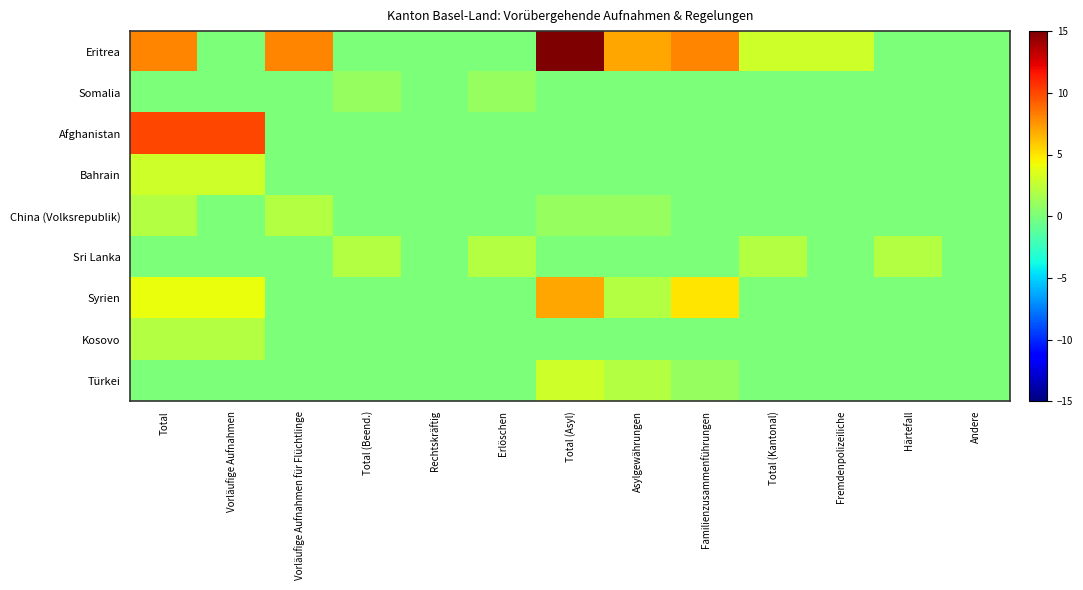

Reading left to right, what are all the values shown in this chart?

Eritrea: Total=8	Vorläufige Aufnahmen=0	Vorläufige Aufnahmen für Flüchtlinge=8	Total (Beend.)=0	Rechtskräftig=0	Erlöschen=0	Total (Asyl)=15	Asylgewährungen=7	Familienzusammenführungen=8	Total (Kantonal)=3	Fremdenpolizeiliche=3	Härtefall=0	Andere=0
Somalia: Total=0	Vorläufige Aufnahmen=0	Vorläufige Aufnahmen für Flüchtlinge=0	Total (Beend.)=1	Rechtskräftig=0	Erlöschen=1	Total (Asyl)=0	Asylgewährungen=0	Familienzusammenführungen=0	Total (Kantonal)=0	Fremdenpolizeiliche=0	Härtefall=0	Andere=0
Afghanistan: Total=10	Vorläufige Aufnahmen=10	Vorläufige Aufnahmen für Flüchtlinge=0	Total (Beend.)=0	Rechtskräftig=0	Erlöschen=0	Total (Asyl)=0	Asylgewährungen=0	Familienzusammenführungen=0	Total (Kantonal)=0	Fremdenpolizeiliche=0	Härtefall=0	Andere=0
Bahrain: Total=3	Vorläufige Aufnahmen=3	Vorläufige Aufnahmen für Flüchtlinge=0	Total (Beend.)=0	Rechtskräftig=0	Erlöschen=0	Total (Asyl)=0	Asylgewährungen=0	Familienzusammenführungen=0	Total (Kantonal)=0	Fremdenpolizeiliche=0	Härtefall=0	Andere=0
China (Volksrepublik): Total=2	Vorläufige Aufnahmen=0	Vorläufige Aufnahmen für Flüchtlinge=2	Total (Beend.)=0	Rechtskräftig=0	Erlöschen=0	Total (Asyl)=1	Asylgewährungen=1	Familienzusammenführungen=0	Total (Kantonal)=0	Fremdenpolizeiliche=0	Härtefall=0	Andere=0
Sri Lanka: Total=0	Vorläufige Aufnahmen=0	Vorläufige Aufnahmen für Flüchtlinge=0	Total (Beend.)=2	Rechtskräftig=0	Erlöschen=2	Total (Asyl)=0	Asylgewährungen=0	Familienzusammenführungen=0	Total (Kantonal)=2	Fremdenpolizeiliche=0	Härtefall=2	Andere=0
Syrien: Total=4	Vorläufige Aufnahmen=4	Vorläufige Aufnahmen für Flüchtlinge=0	Total (Beend.)=0	Rechtskräftig=0	Erlöschen=0	Total (Asyl)=7	Asylgewährungen=2	Familienzusammenführungen=5	Total (Kantonal)=0	Fremdenpolizeiliche=0	Härtefall=0	Andere=0
Kosovo: Total=2	Vorläufige Aufnahmen=2	Vorläufige Aufnahmen für Flüchtlinge=0	Total (Beend.)=0	Rechtskräftig=0	Erlöschen=0	Total (Asyl)=0	Asylgewährungen=0	Familienzusammenführungen=0	Total (Kantonal)=0	Fremdenpolizeiliche=0	Härtefall=0	Andere=0
Türkei: Total=0	Vorläufige Aufnahmen=0	Vorläufige Aufnahmen für Flüchtlinge=0	Total (Beend.)=0	Rechtskräftig=0	Erlöschen=0	Total (Asyl)=3	Asylgewährungen=2	Familienzusammenführungen=1	Total (Kantonal)=0	Fremdenpolizeiliche=0	Härtefall=0	Andere=0